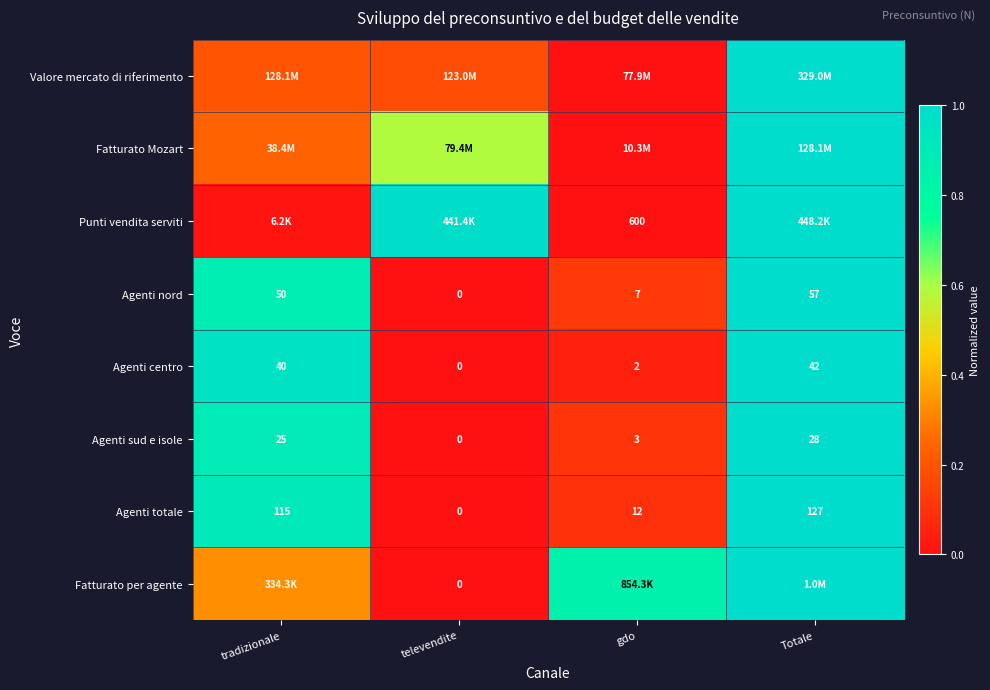

Which category has the highest value in the Agenti sud e isole series?

Totale